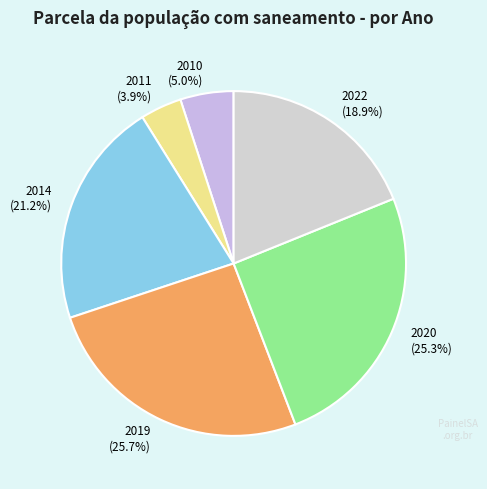

Which category has the smallest portion of the pie?

2011 (3.9%)